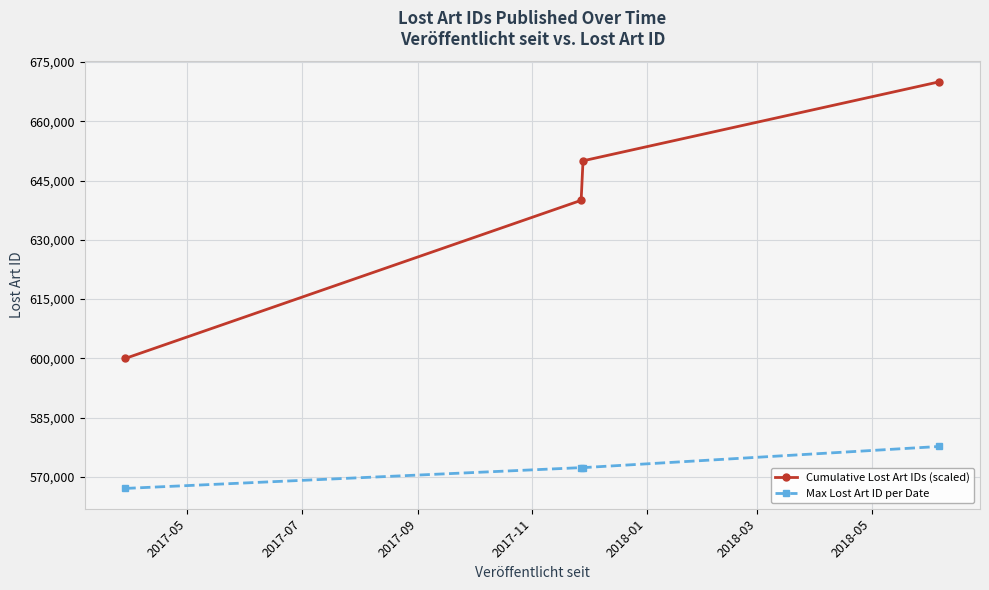

What is the minimum value shown in the chart?

567087